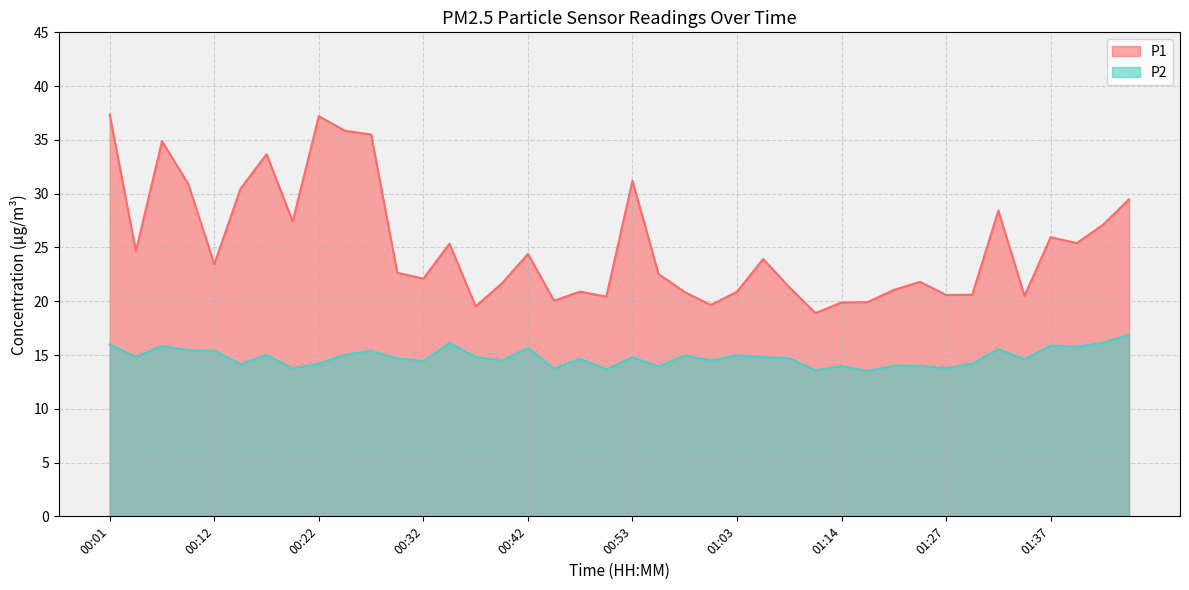

True or false: P1 has more than 2 interior local peaks.

True